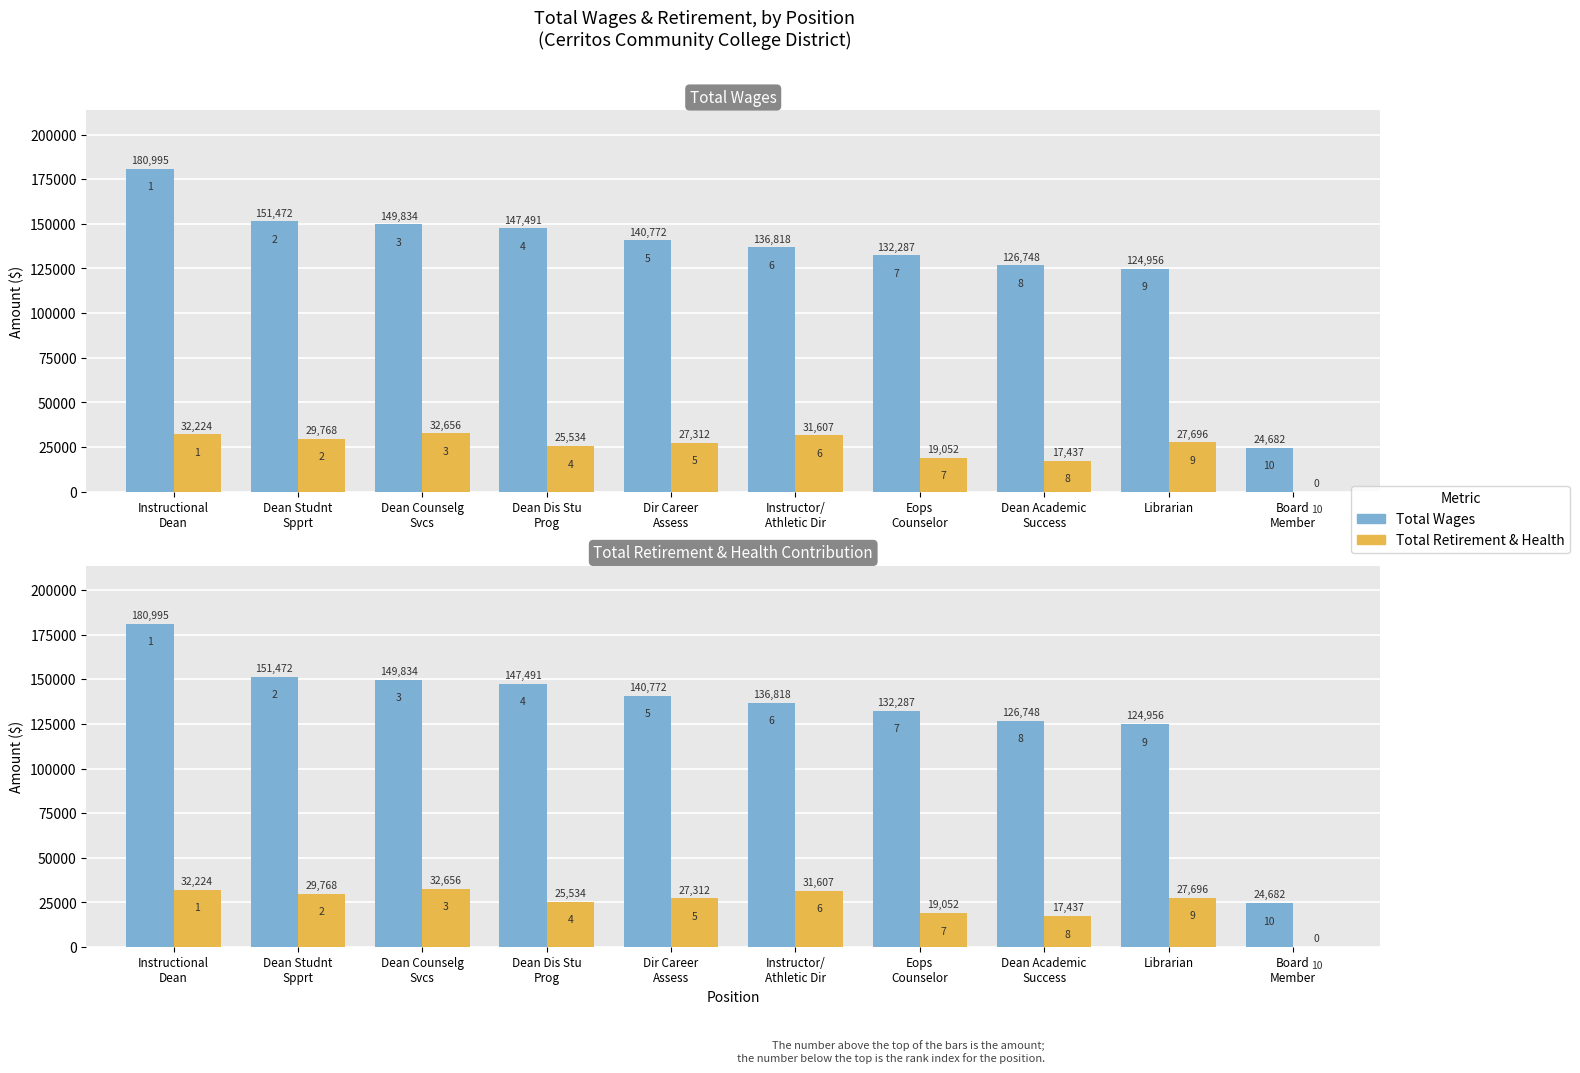

At Dean Counselg
Svcs, list the series in order from smallest to largest.

Total Retirement & Health, Total Wages